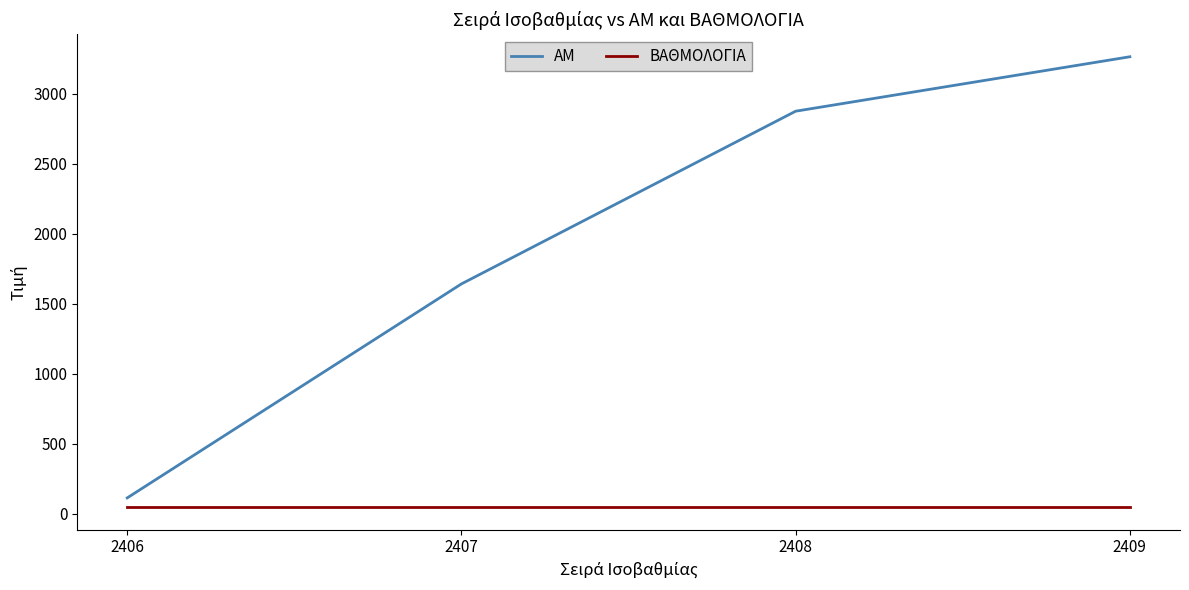

True or false: ΒΑΘΜΟΛΟΓΙΑ and ΑΜ intersect in this chart.

False